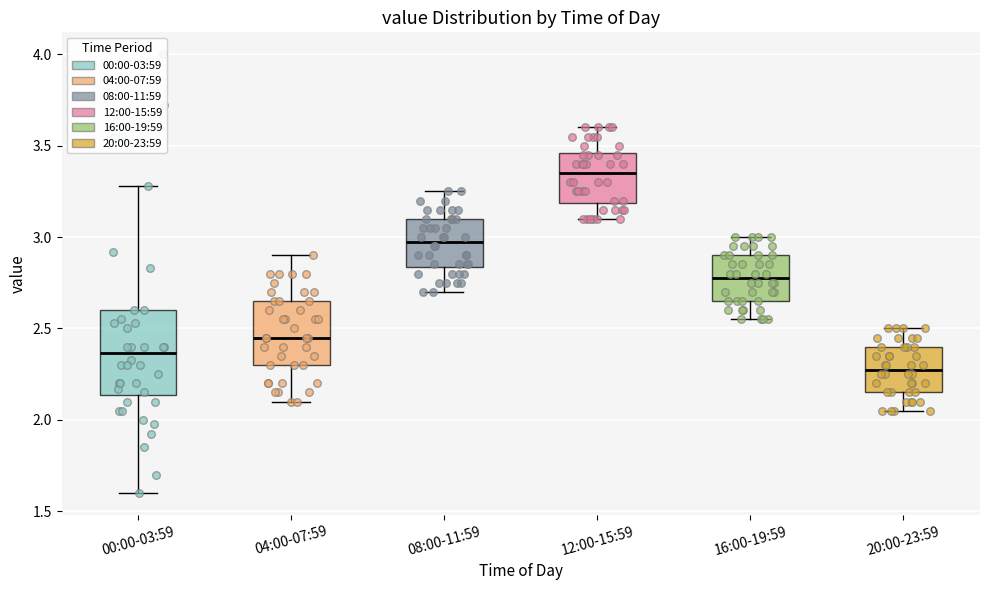

Reading left to right, transcribe this box plot: for each box, give where its median line is, the range the box spans, and where its two whiskers end, as read against the y-axis. The values are not printed on the chart, so give them approximately, as read against the axis.

00:00-03:59: median 2.35, box 2.15 to 2.60, whiskers 1.60 to 3.30
04:00-07:59: median 2.45, box 2.30 to 2.65, whiskers 2.10 to 2.90
08:00-11:59: median 3.00, box 2.85 to 3.10, whiskers 2.70 to 3.25
12:00-15:59: median 3.35, box 3.20 to 3.45, whiskers 3.10 to 3.60
16:00-19:59: median 2.80, box 2.65 to 2.90, whiskers 2.55 to 3.00
20:00-23:59: median 2.30, box 2.15 to 2.40, whiskers 2.05 to 2.50